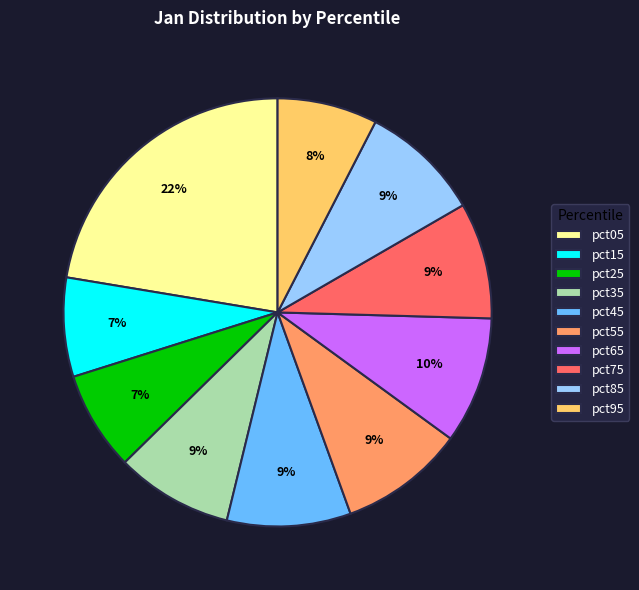

Which category has the biggest portion of the pie?

pct05